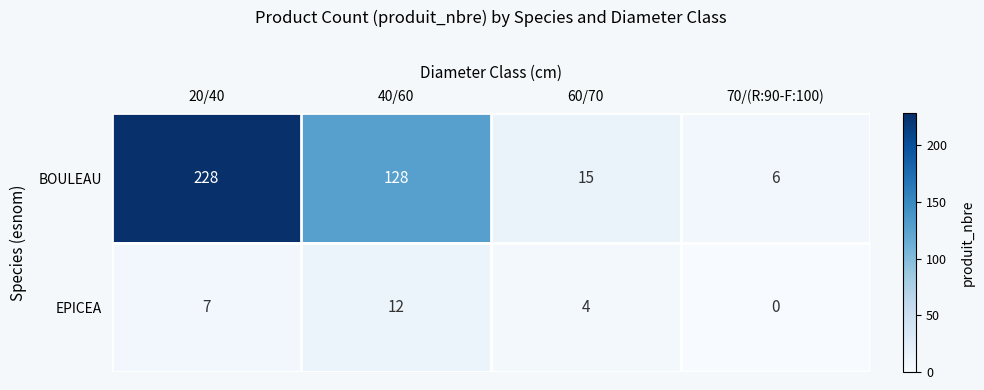

Which series has the widest spread of values?

BOULEAU